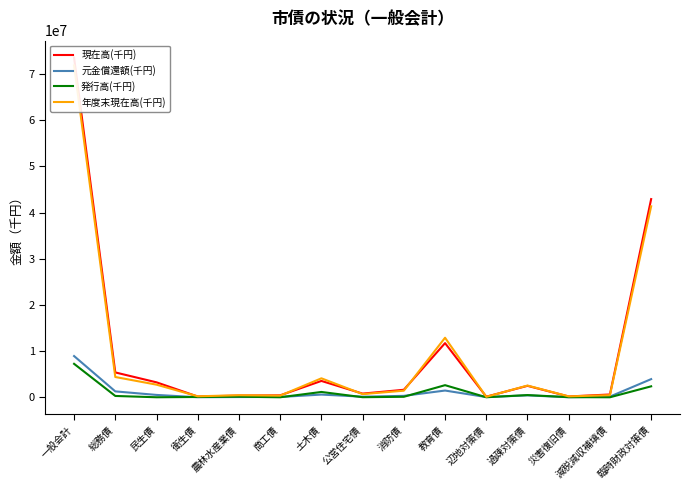

At which category does 現在高(千円) reach its first local peak?

土木債